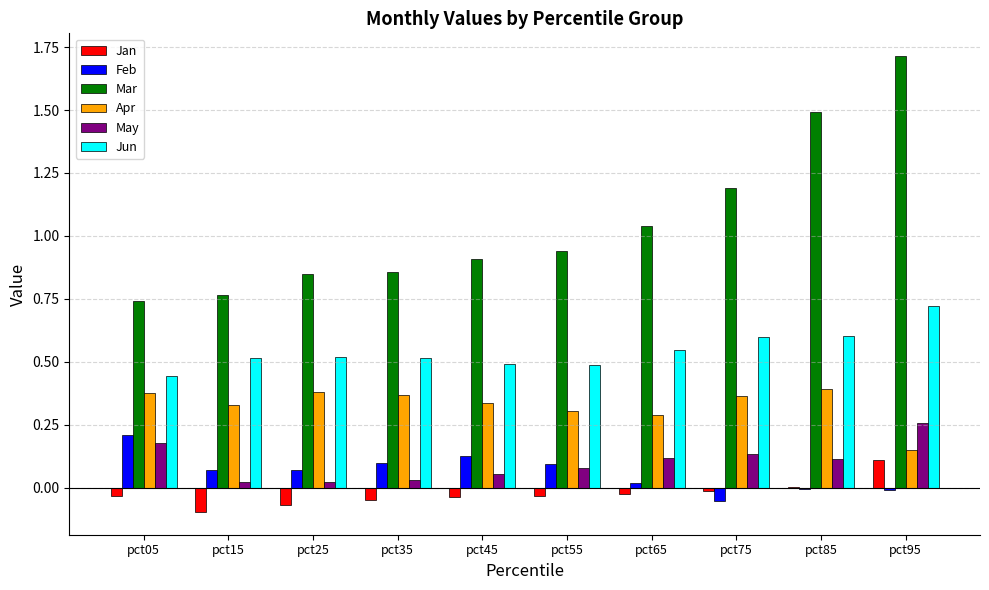

What is the total value across all series at pct95?

2.9